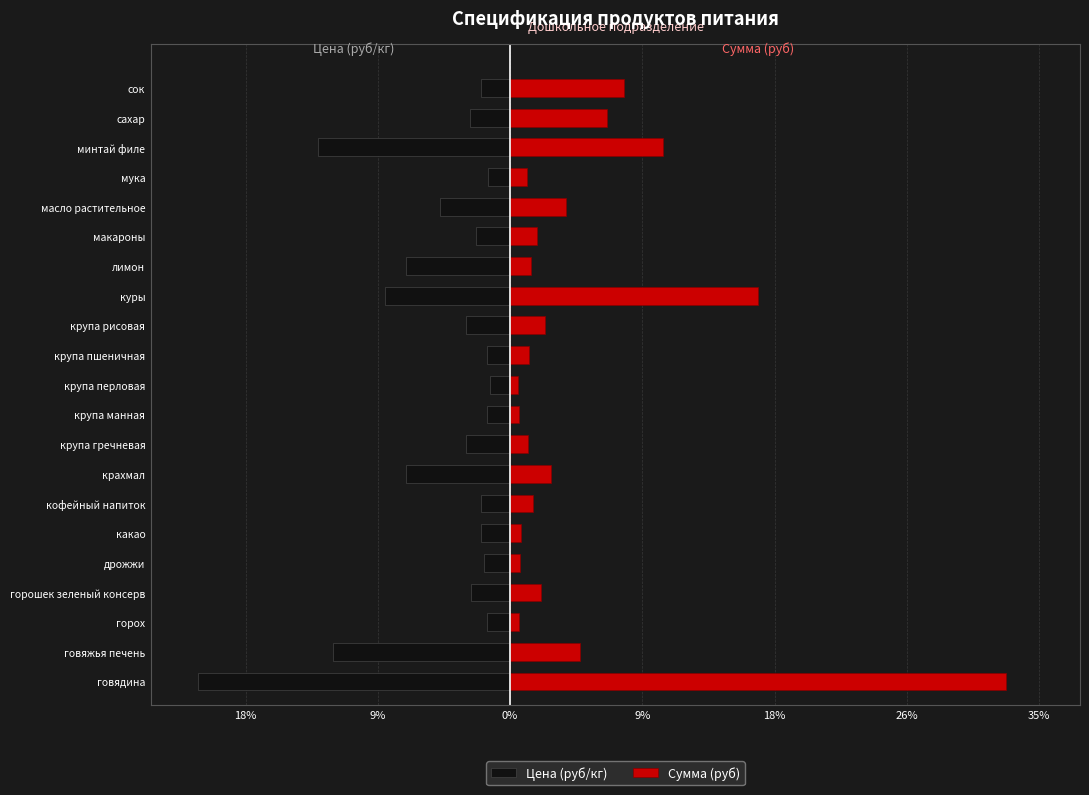

What are all the series names shown in the legend?

Цена (руб/кг), Сумма (руб)